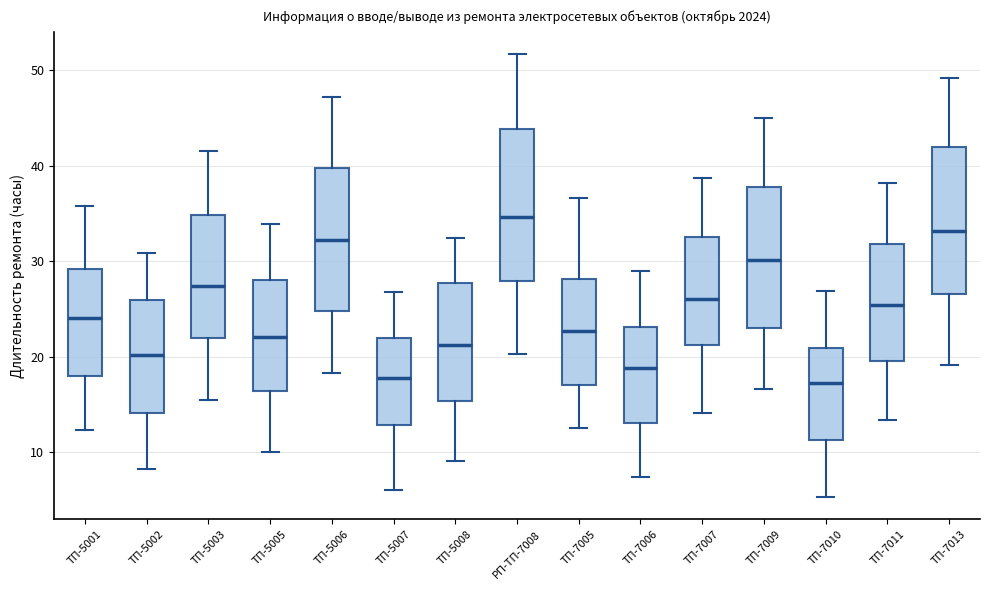

Reading left to right, read every box against the y-axis: the position of its median line, the range the box covers, and the ends of its whiskers. The values are not printed on the chart, so give them approximately, as read against the axis.

ТП-5001: median 24, box 18 to 29, whiskers 12 to 36
ТП-5002: median 20, box 14 to 26, whiskers 8 to 31
ТП-5003: median 27, box 22 to 35, whiskers 15 to 42
ТП-5005: median 22, box 16 to 28, whiskers 10 to 34
ТП-5006: median 32, box 25 to 40, whiskers 18 to 47
ТП-5007: median 18, box 13 to 22, whiskers 6 to 27
ТП-5008: median 21, box 15 to 28, whiskers 9 to 32
РП-ТП-7008: median 35, box 28 to 44, whiskers 20 to 52
ТП-7005: median 23, box 17 to 28, whiskers 12 to 37
ТП-7006: median 19, box 13 to 23, whiskers 7 to 29
ТП-7007: median 26, box 21 to 33, whiskers 14 to 39
ТП-7009: median 30, box 23 to 38, whiskers 17 to 45
ТП-7010: median 17, box 11 to 21, whiskers 5 to 27
ТП-7011: median 25, box 20 to 32, whiskers 13 to 38
ТП-7013: median 33, box 27 to 42, whiskers 19 to 49